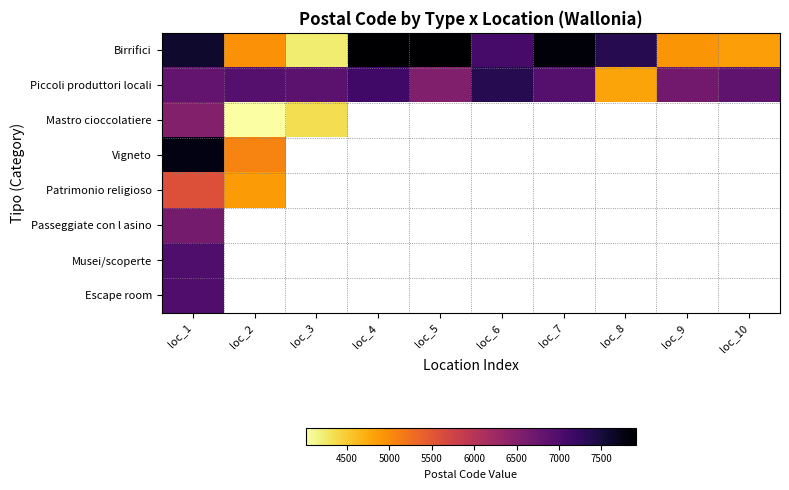

At which category is the sum across all series the highest?

loc_1